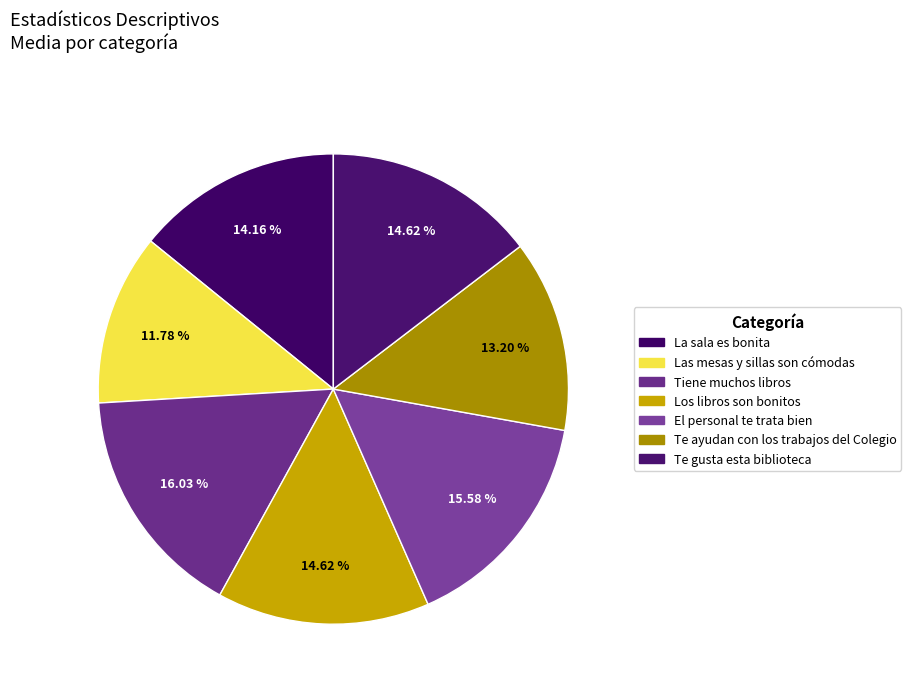

What is the smallest slice in the pie chart?

Las mesas y sillas son cómodas